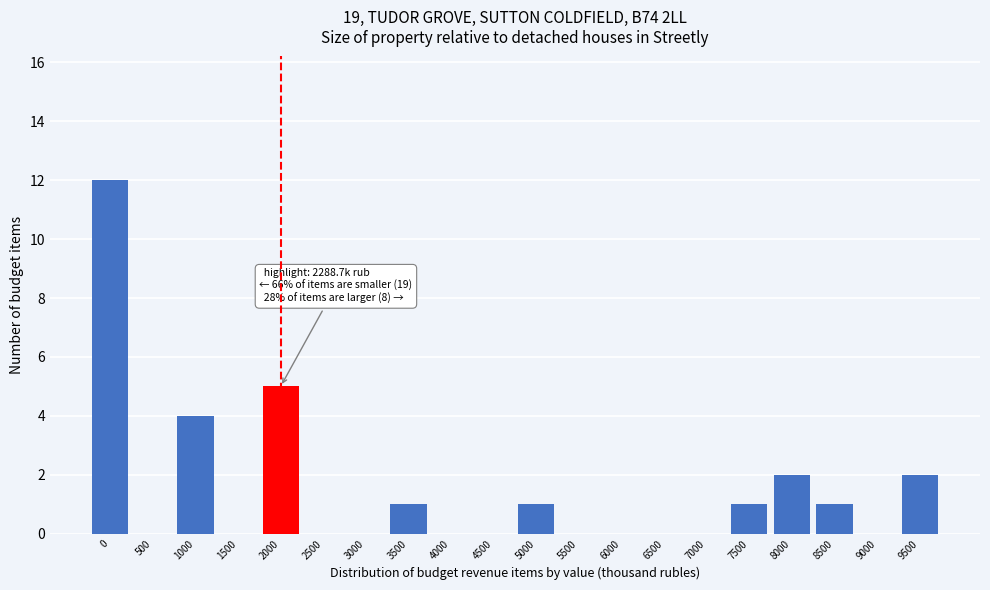

Reading left to right, extract all data points from this chart.

0=12	500=0	1000=4	1500=0	2000=5	2500=0	3000=0	3500=1	4000=0	4500=0	5000=1	5500=0	6000=0	6500=0	7000=0	7500=1	8000=2	8500=1	9000=0	9500=2